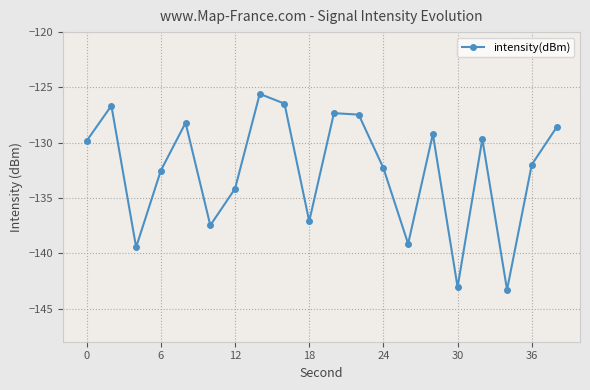

Reading right to left, extract all data points from this chart.

-128.6	-132.0	-143.3	-129.7	-143.1	-129.2	-139.1	-132.3	-127.5	-127.3	-137.1	-126.5	-125.6	-134.2	-137.5	-128.2	-132.5	-139.5	-126.7	-129.8